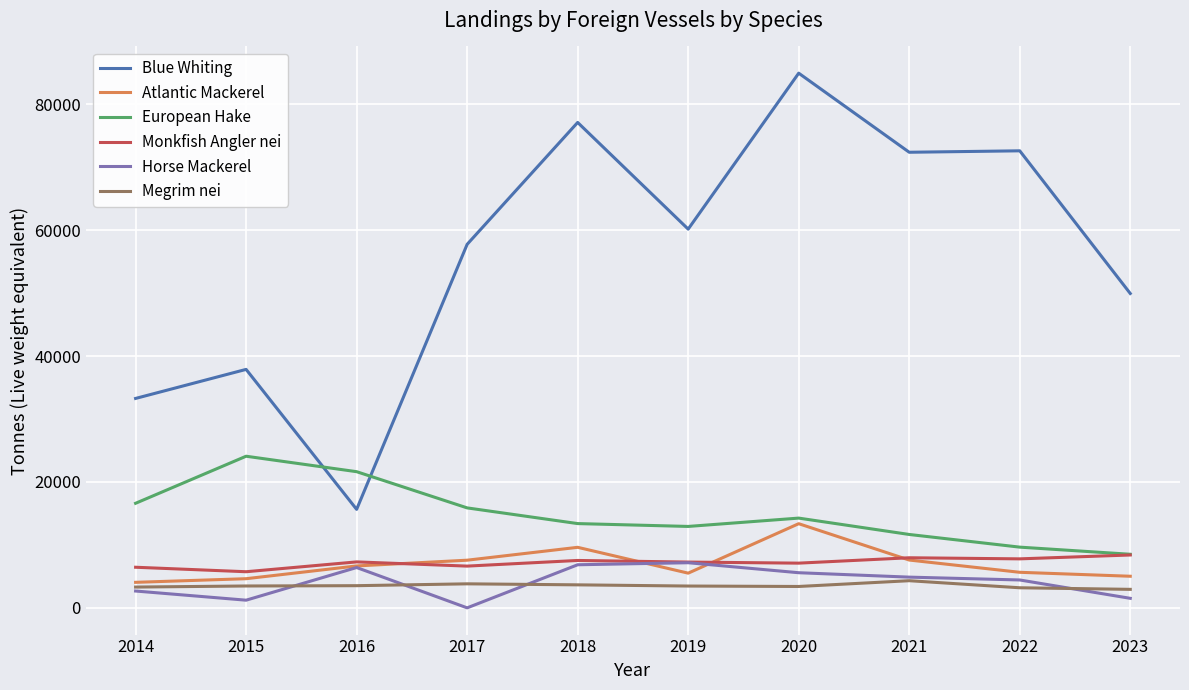

What is the difference between the Atlantic Mackerel values at 2018 and 2015?

4986